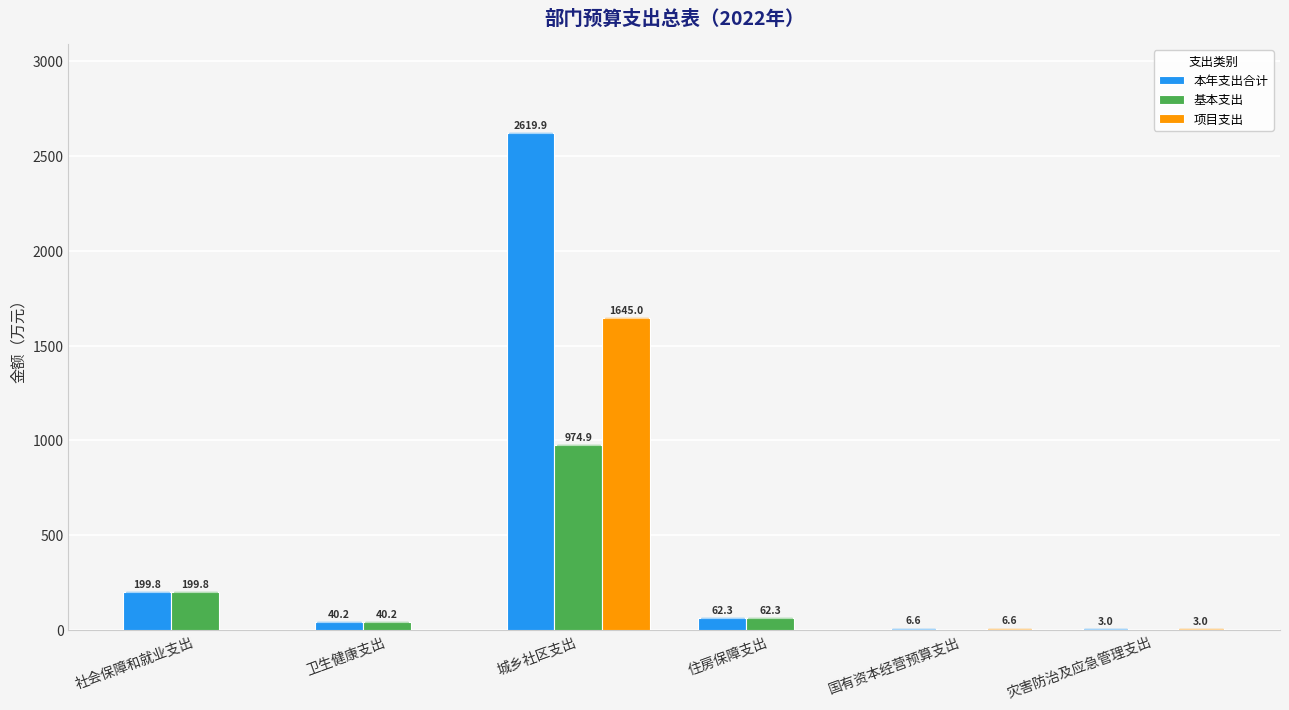

What is the highest value of the 基本支出 series?

974.9